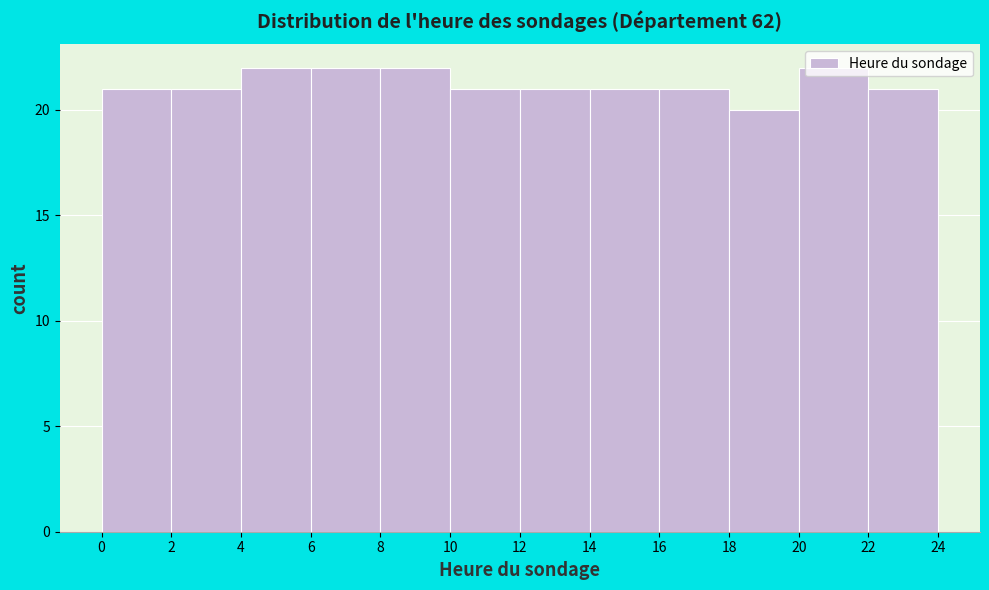

Reading left to right, transcribe this chart: for each bar, give the range it covers on the x-axis and its height. The values are not printed on the chart, so give them approximately, as read against the axis.

0 to 2: 21
2 to 4: 21
4 to 6: 22
6 to 8: 22
8 to 10: 22
10 to 12: 21
12 to 14: 21
14 to 16: 21
16 to 18: 21
18 to 20: 20
20 to 22: 22
22 to 24: 21